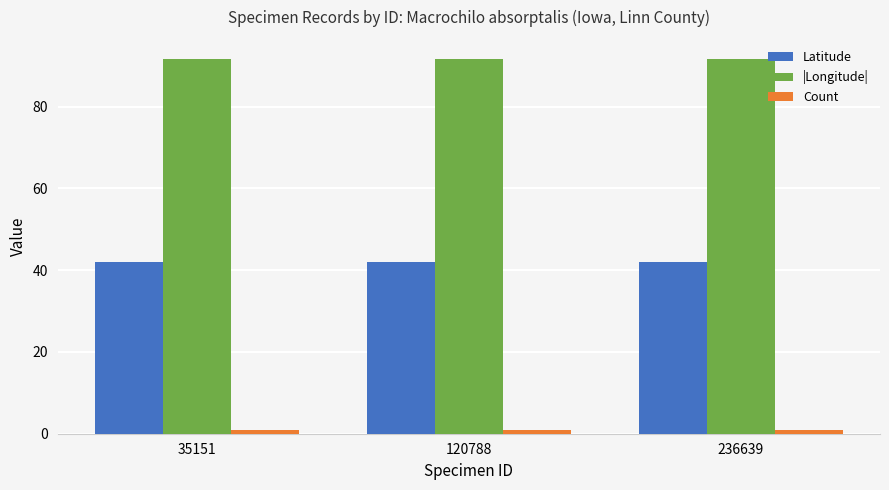

What is the value of the |Longitude| bar at the 1st from the left?

91.8